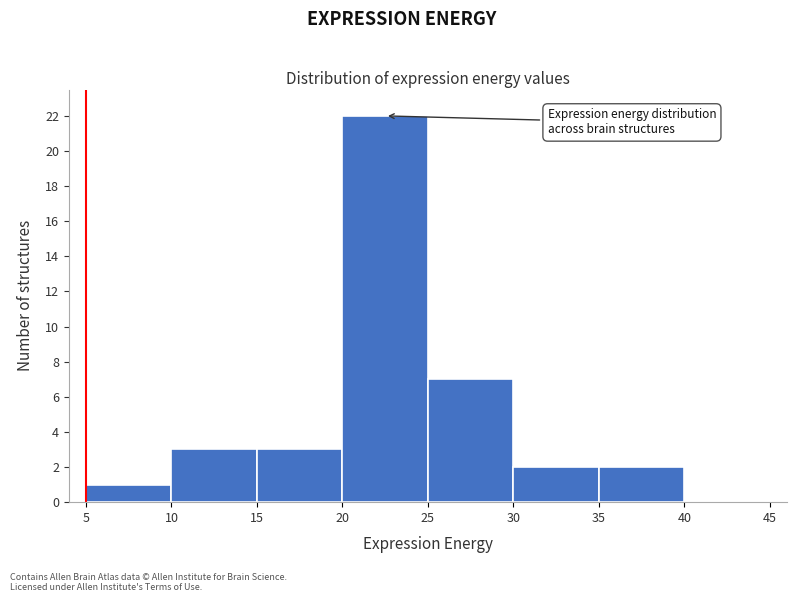

How tall is the bar that spans 20 to 25 on the x-axis? The values are not printed on the chart, so give them approximately, as read against the axis.

22